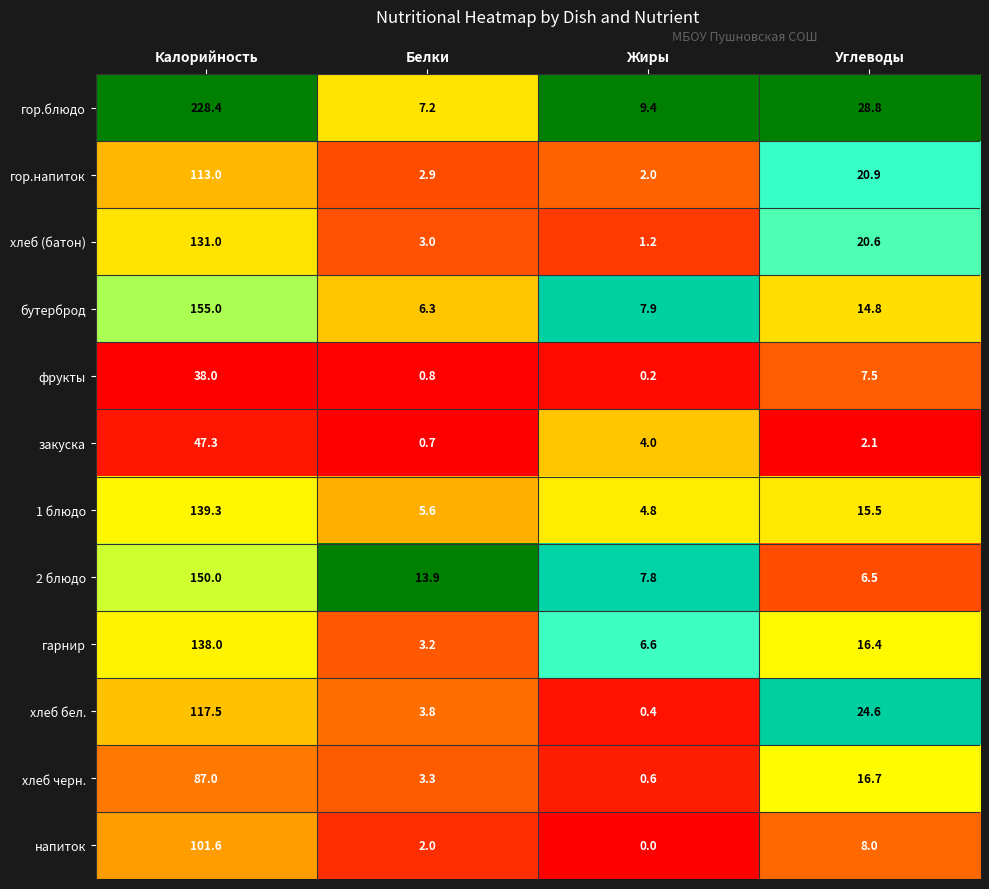

What is the total value across all series at Калорийность?

1446.1